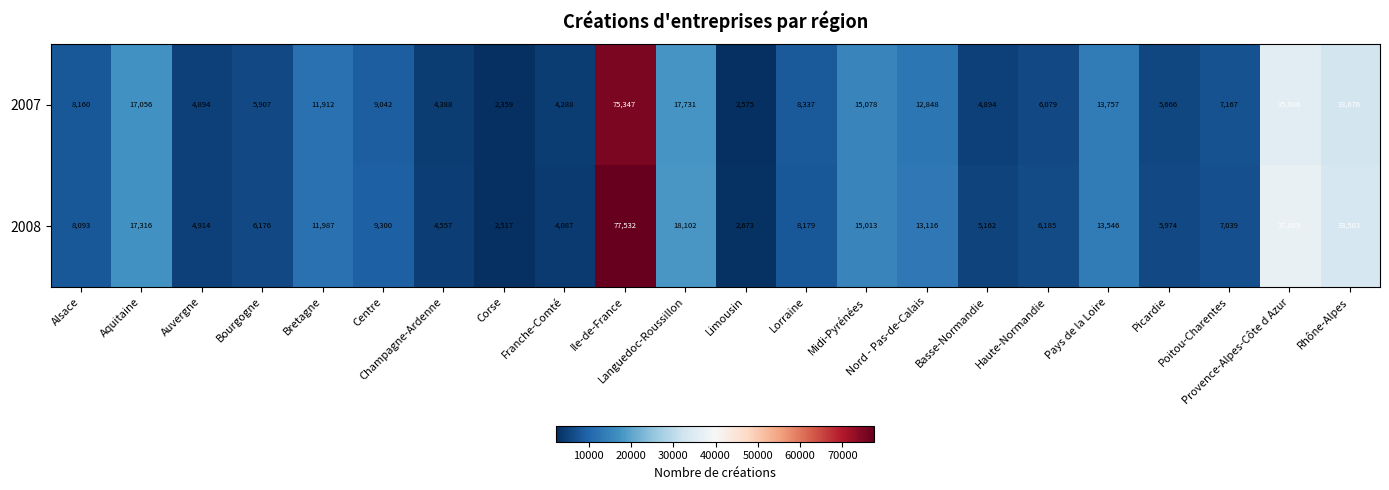

What is the difference between the maximum and minimum values in the 2008 series?

75015